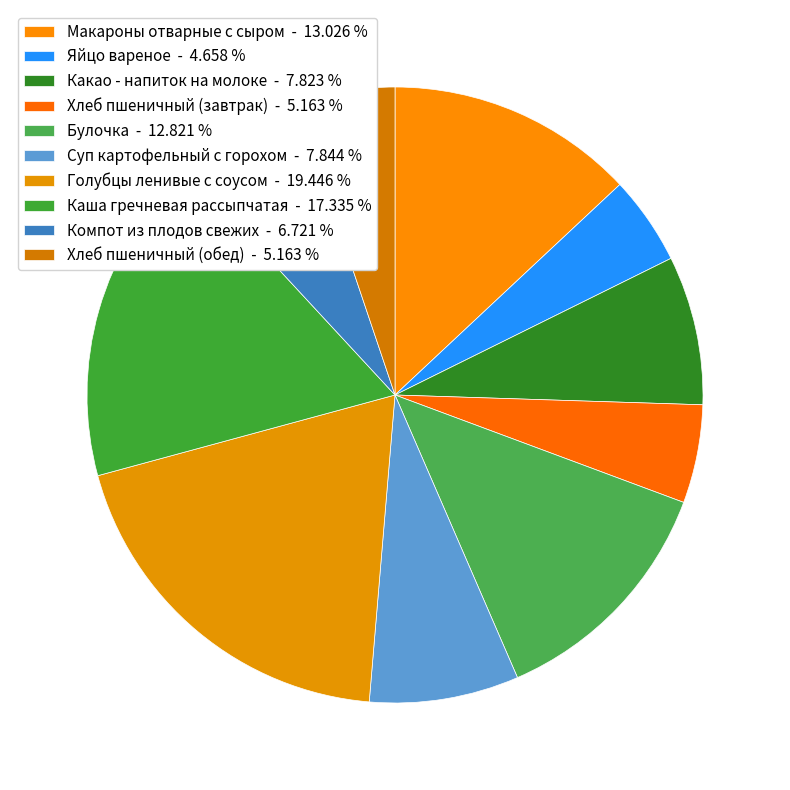

Do Какао - напиток на молоке and Голубцы ленивые с соусом together represent more than half of the pie?

No